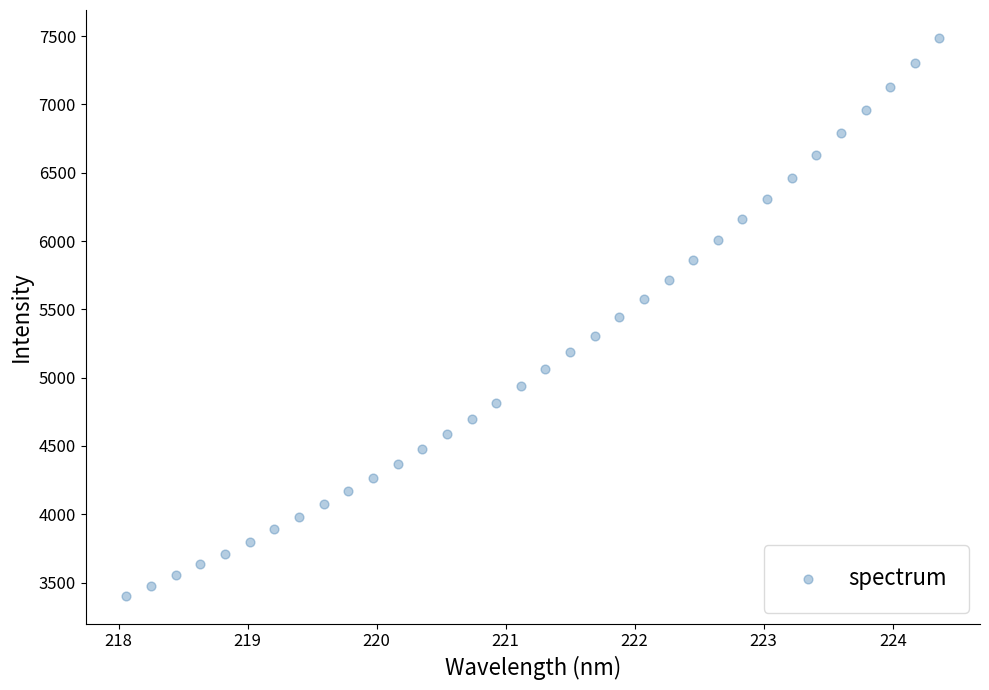

What is the range of X values (max minus min)?

6.3